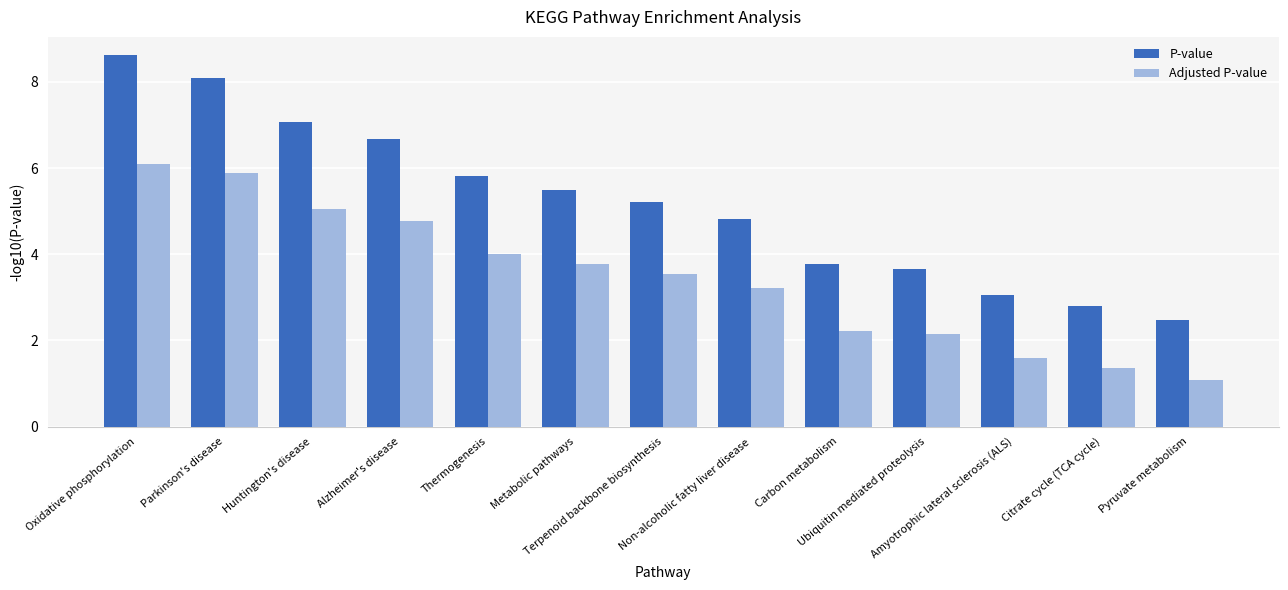

At which label does Adjusted P-value first exceed 3?

Oxidative phosphorylation